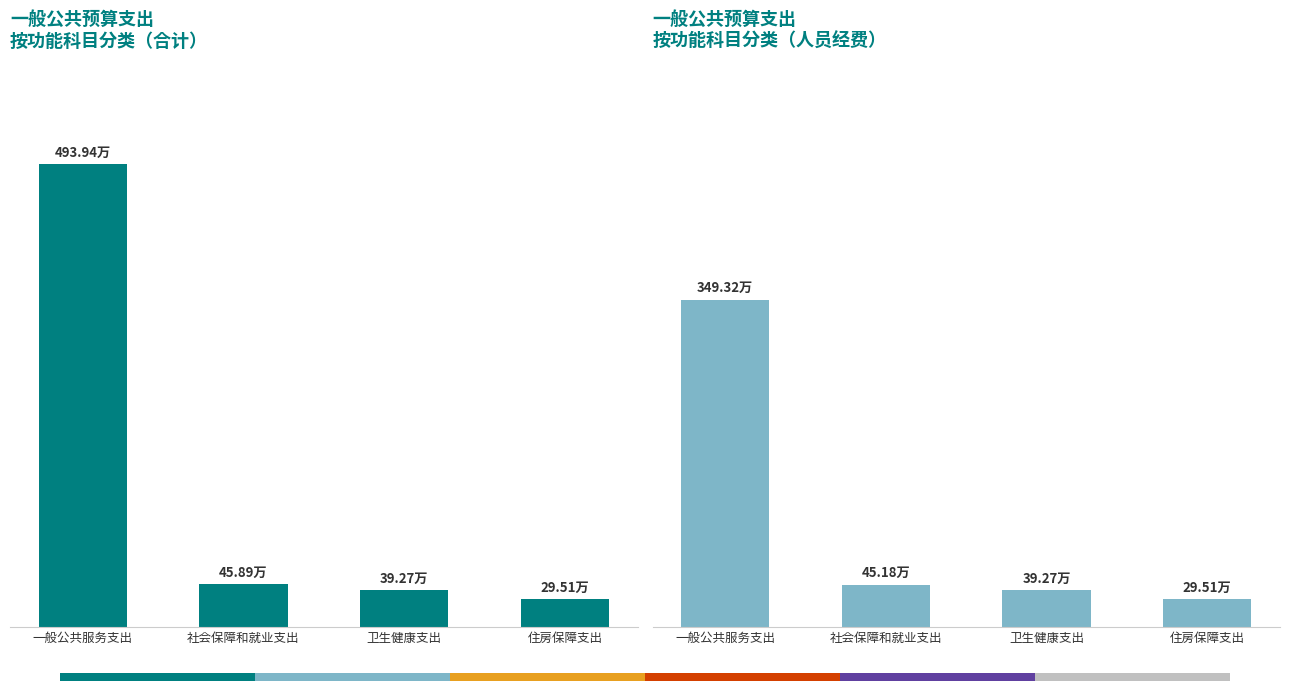

Which has a higher value, 卫生健康支出 or 社会保障和就业支出?

社会保障和就业支出